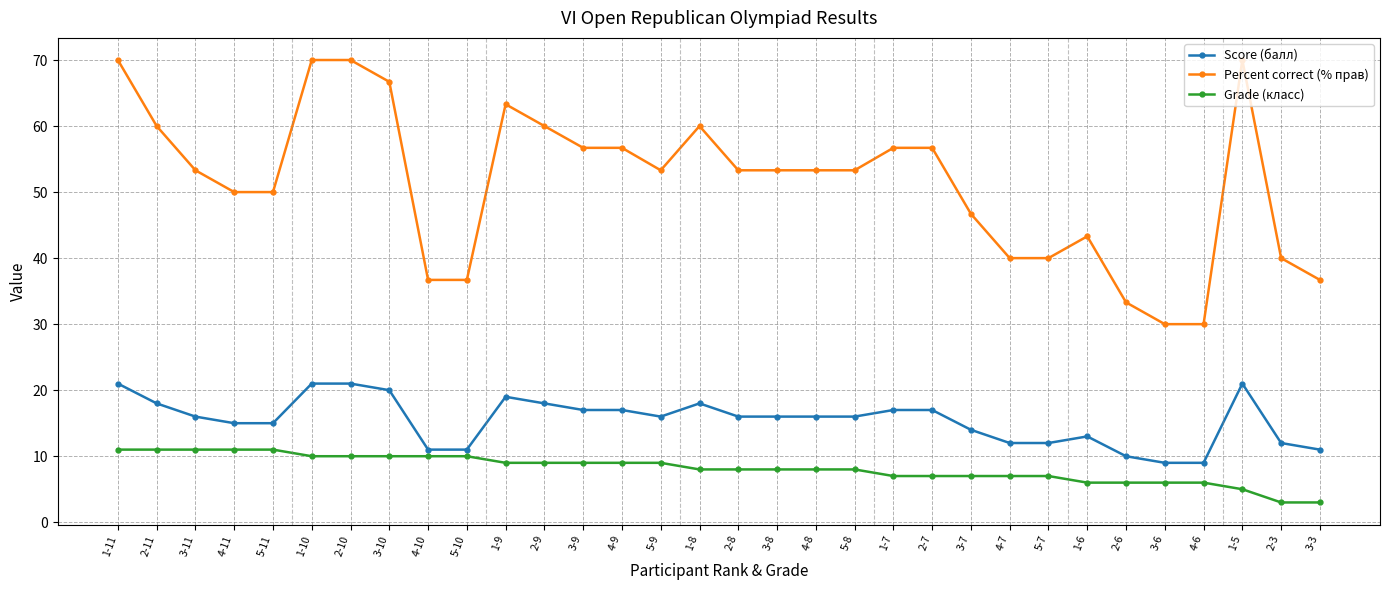

True or false: Percent correct (% прав) and Score (балл) cross at least once.

False